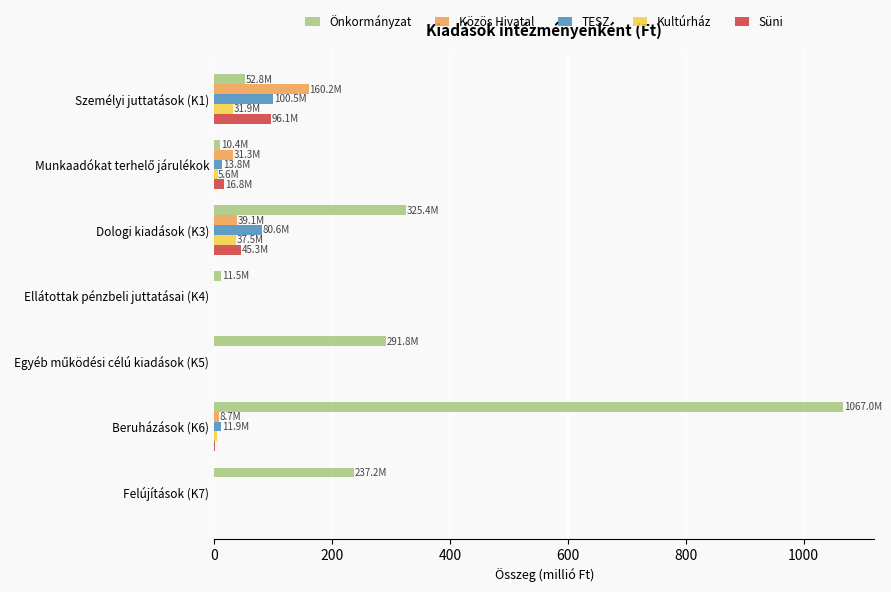

What are all the series names shown in the legend?

Önkormányzat, Közös Hivatal, TESZ, Kultúrház, Süni